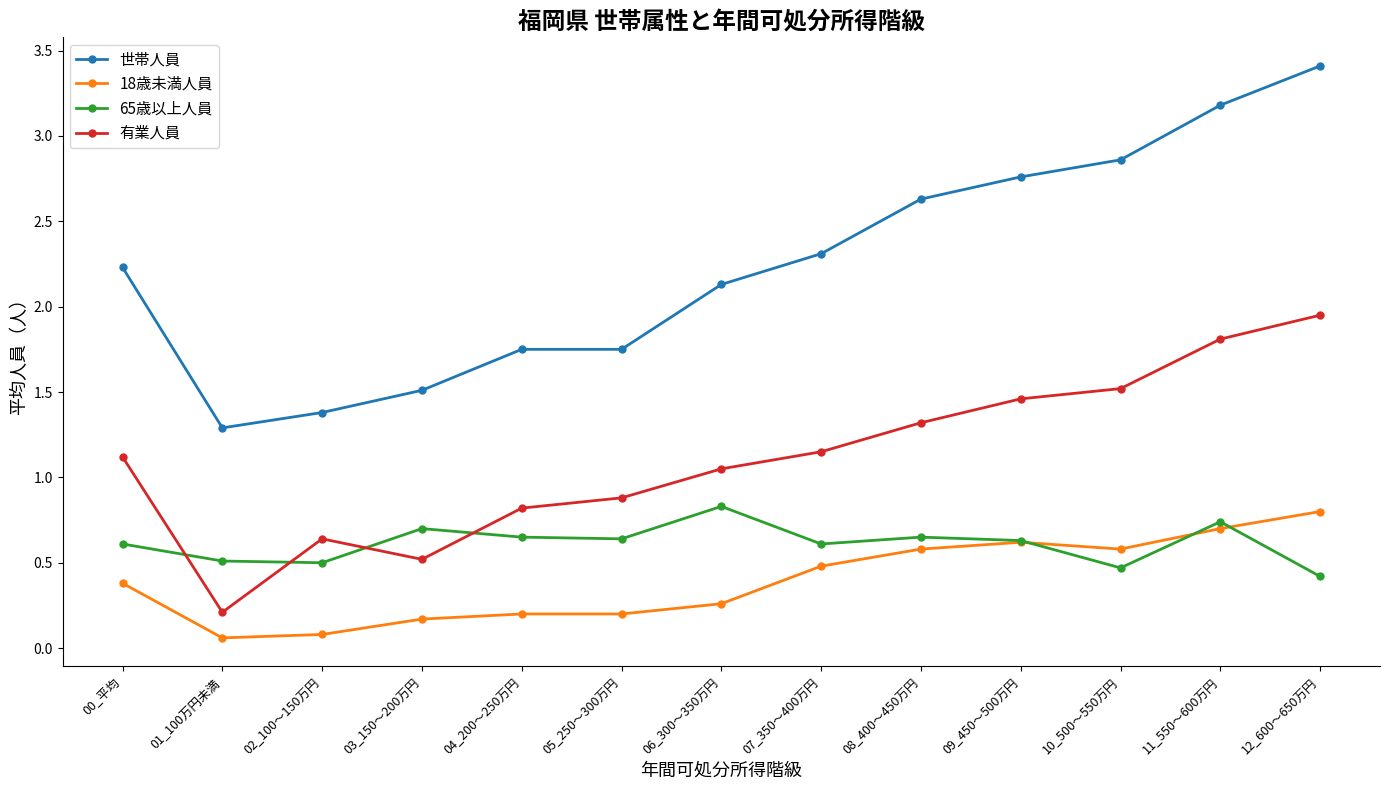

Between 05_250～300万円 and 10_500～550万円, which series saw the biggest shift?

世帯人員